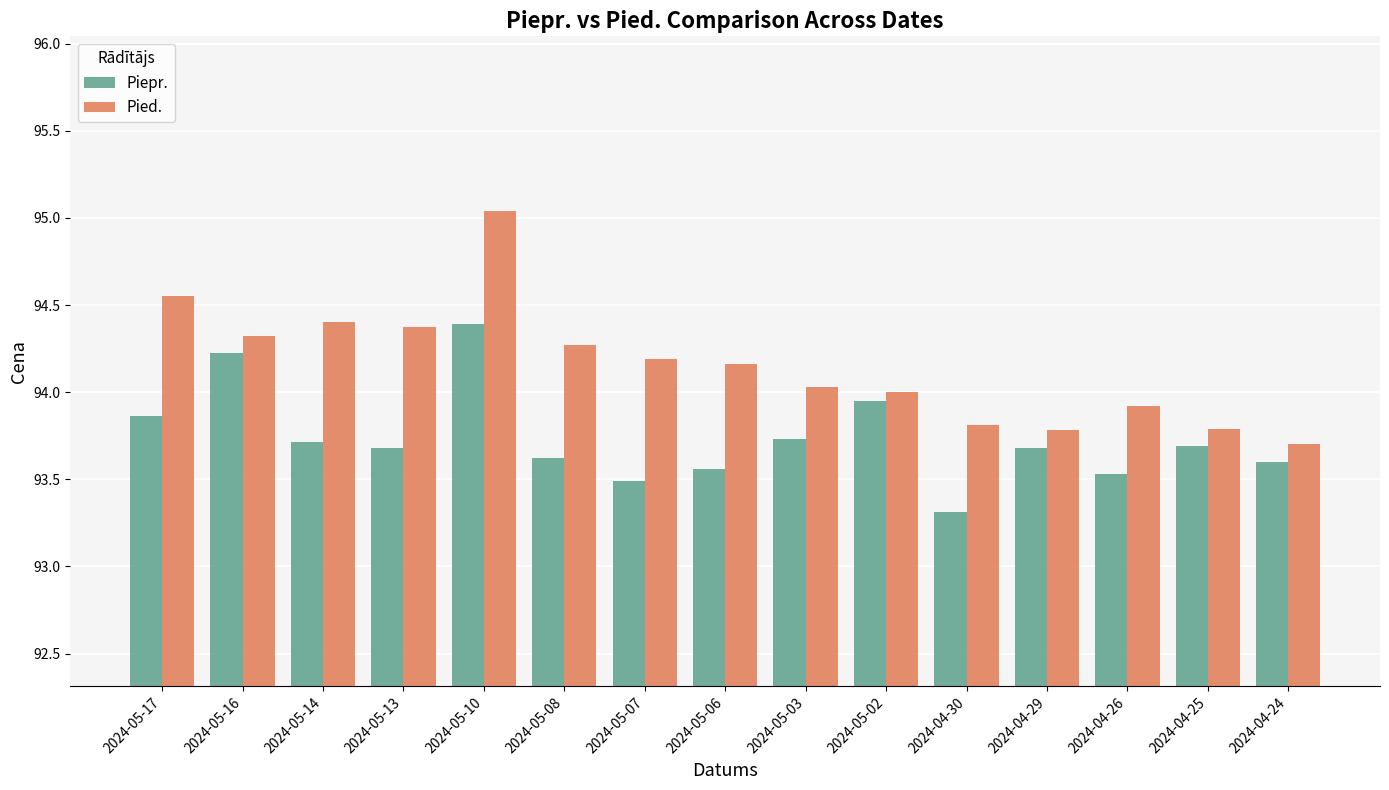

What is the label of the 6th bar from the left?

2024-05-08